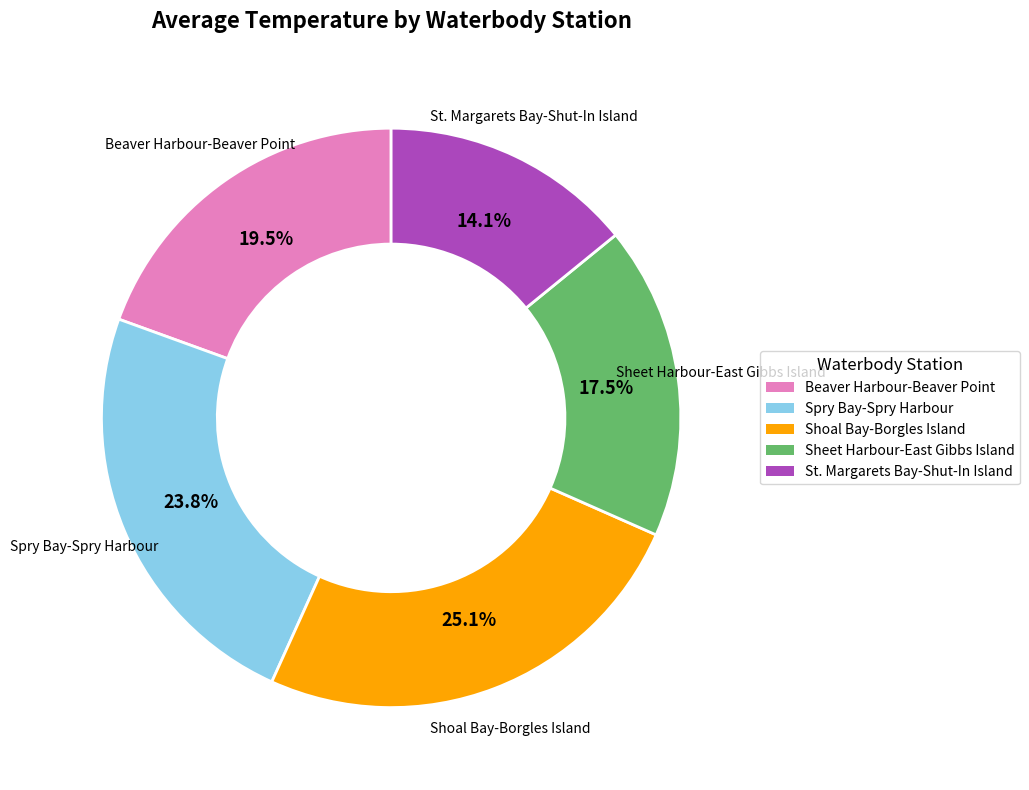

Count the number of slices in the pie.

5